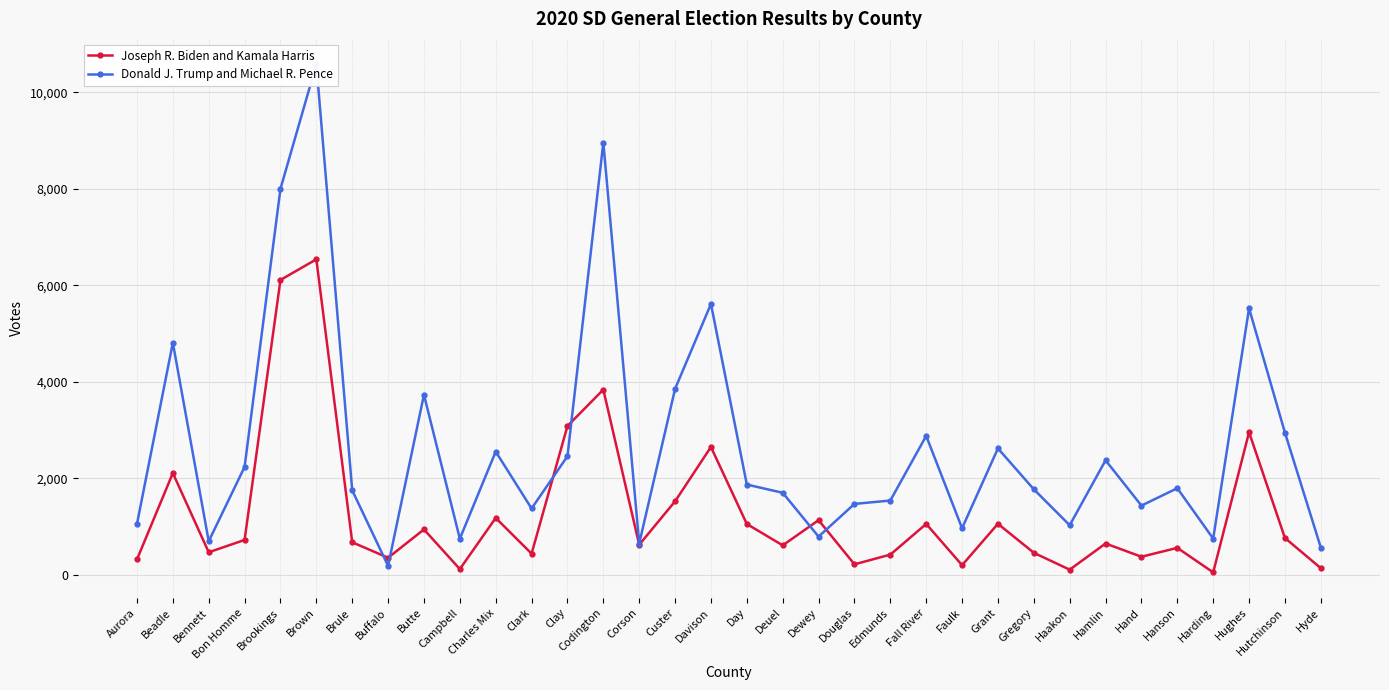

Where is the first local minimum for Joseph R. Biden and Kamala Harris?

Bennett